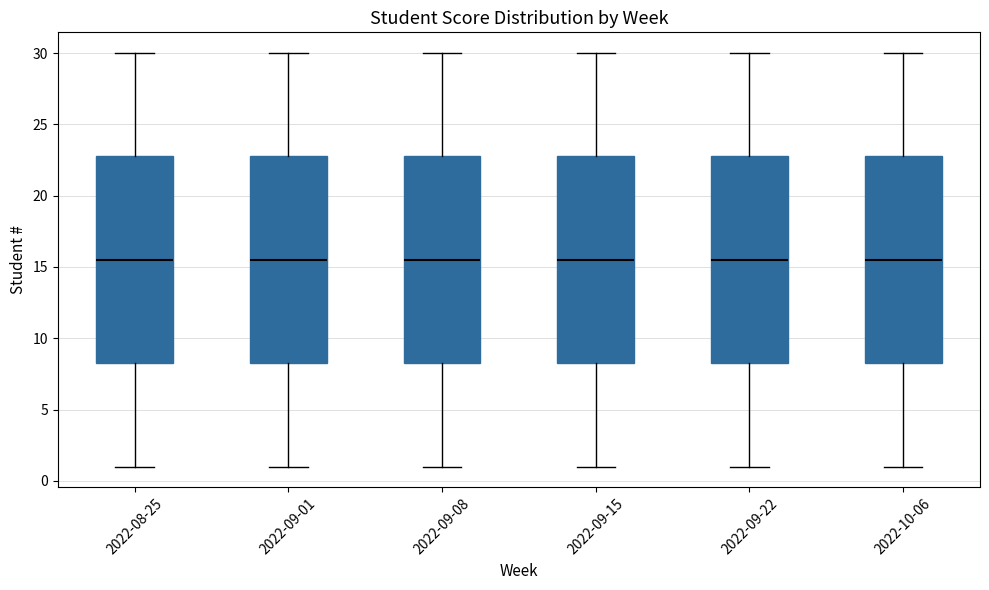

Reading left to right, transcribe this box plot: for each box, give where its median line is, the range the box spans, and where its two whiskers end, as read against the y-axis. The values are not printed on the chart, so give them approximately, as read against the axis.

2022-08-25: median 15.5, box 8.5 to 23.0, whiskers 1.0 to 30.0
2022-09-01: median 15.5, box 8.5 to 23.0, whiskers 1.0 to 30.0
2022-09-08: median 15.5, box 8.5 to 23.0, whiskers 1.0 to 30.0
2022-09-15: median 15.5, box 8.5 to 23.0, whiskers 1.0 to 30.0
2022-09-22: median 15.5, box 8.5 to 23.0, whiskers 1.0 to 30.0
2022-10-06: median 15.5, box 8.5 to 23.0, whiskers 1.0 to 30.0